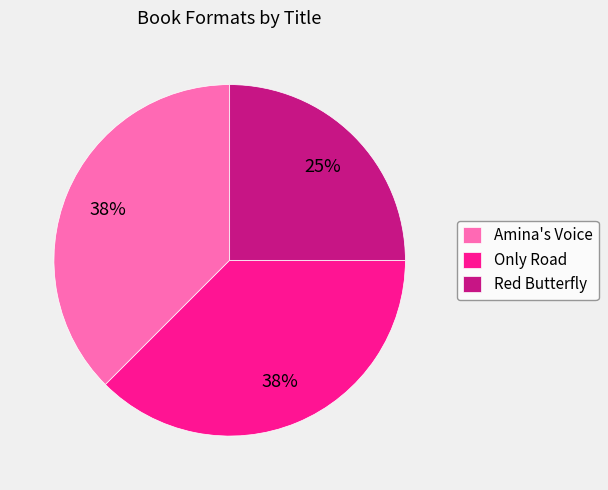

Which slice is the smallest?

Red Butterfly